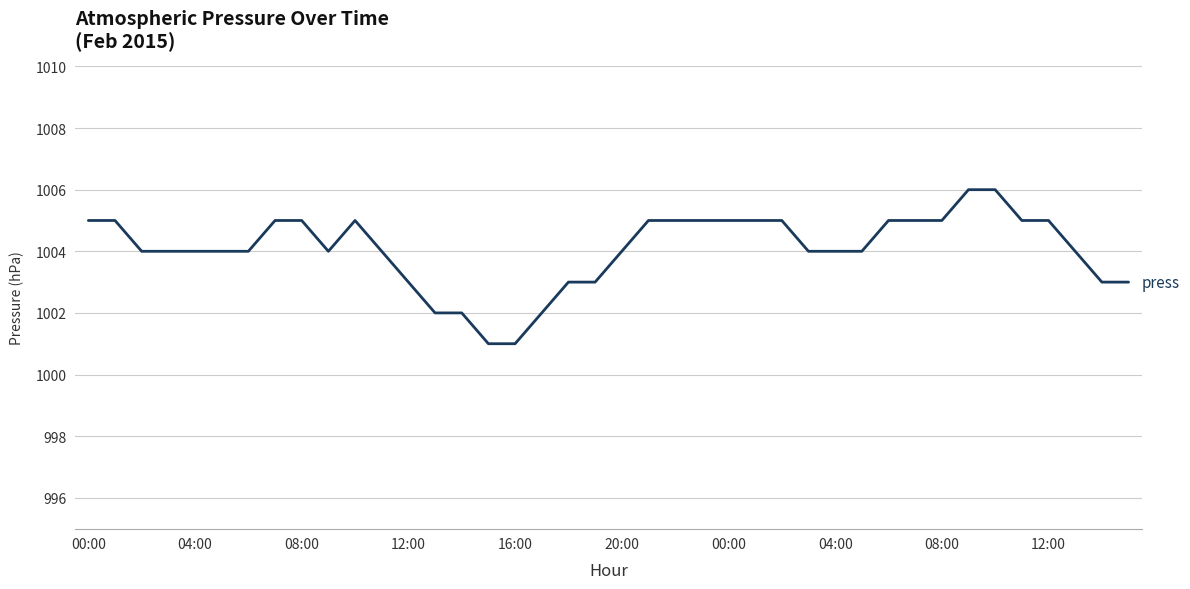

What is the difference between the maximum and minimum values?

5